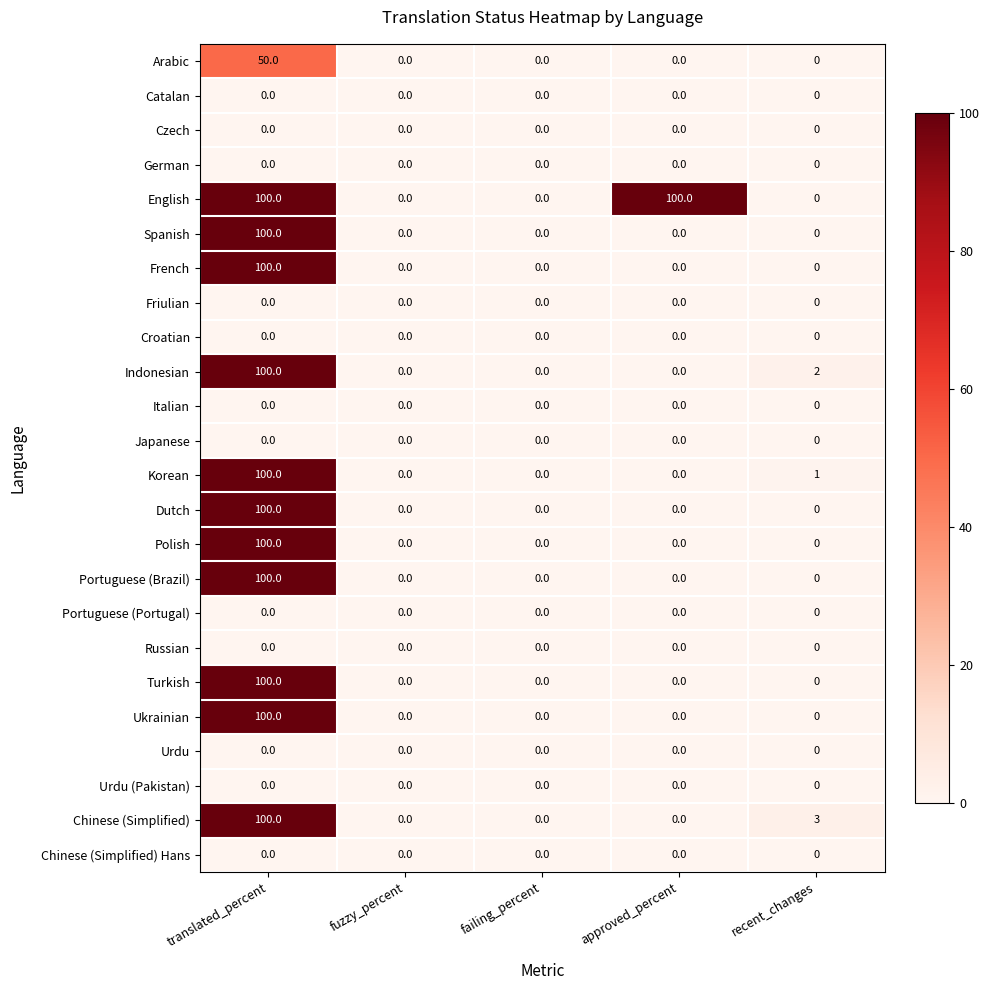

Which series has the largest total across all categories?

English